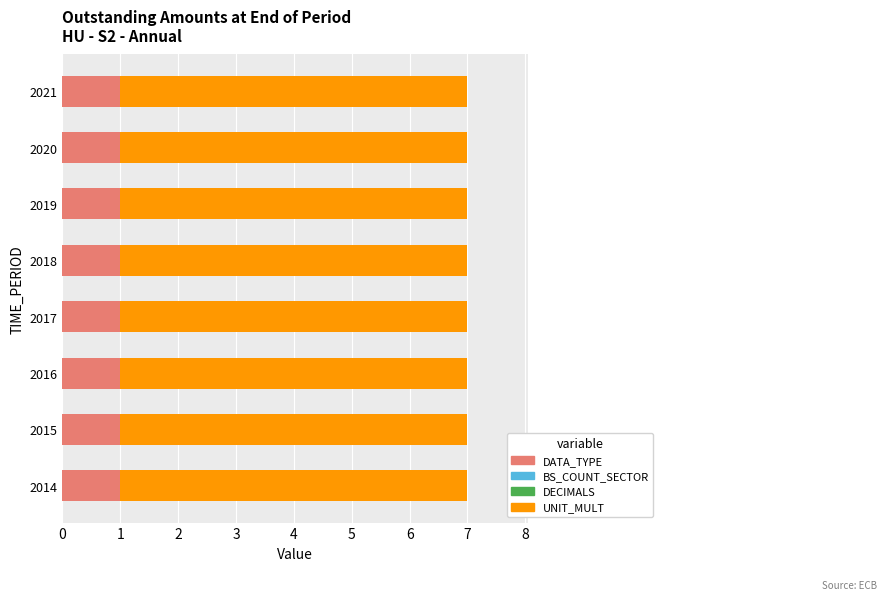

What is the total value across all series at 2019?

7